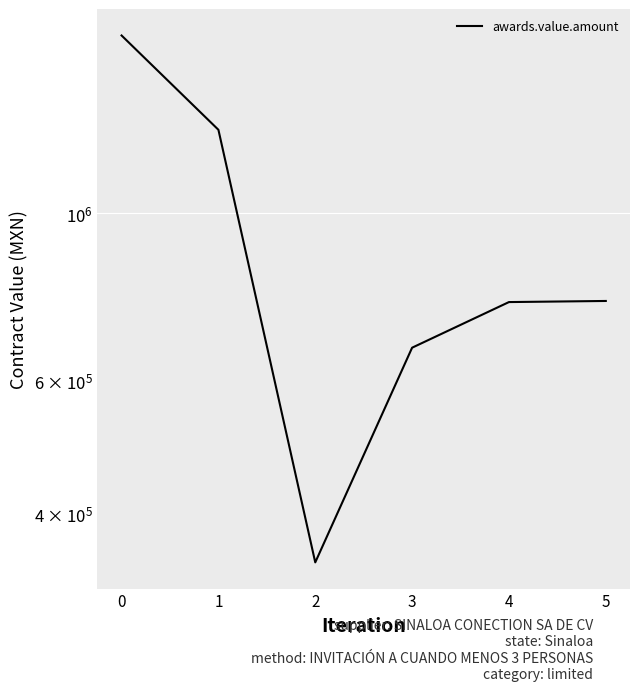

What is the difference between the second highest and second lowest values?

626724.1